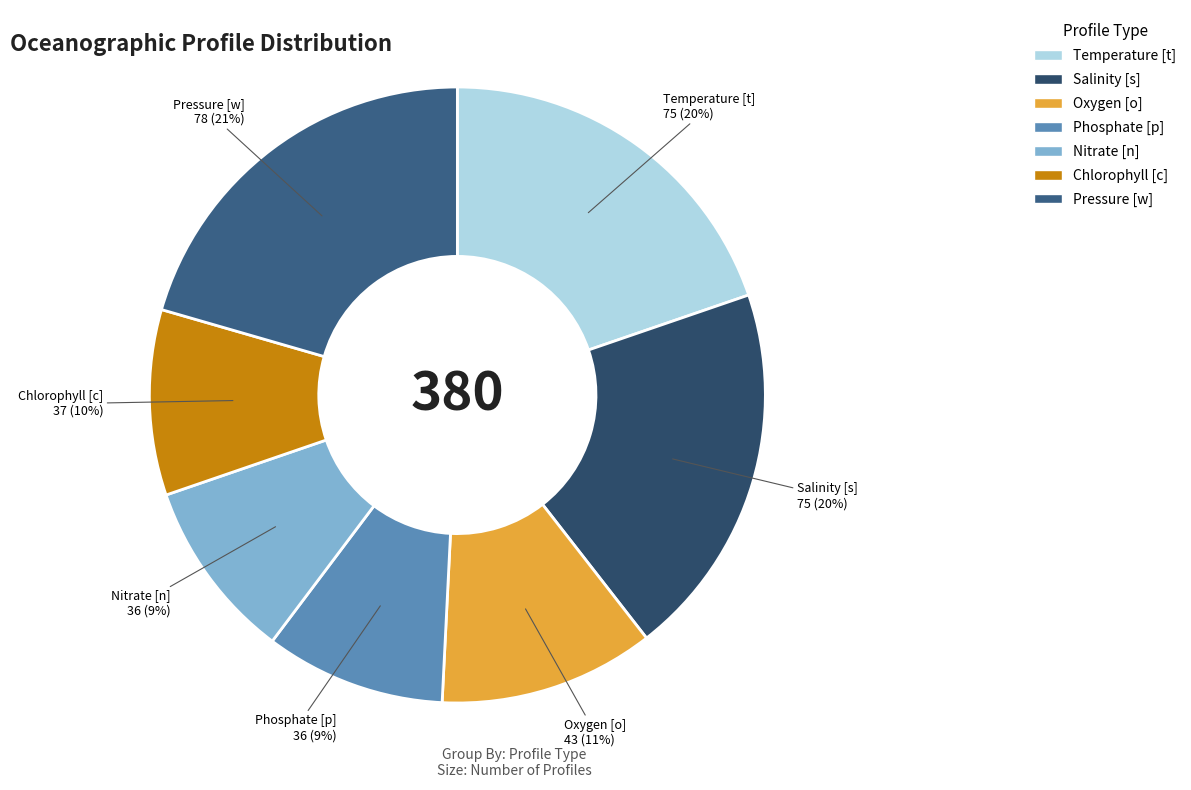

Is there any slice that represents more than half of the pie?

No